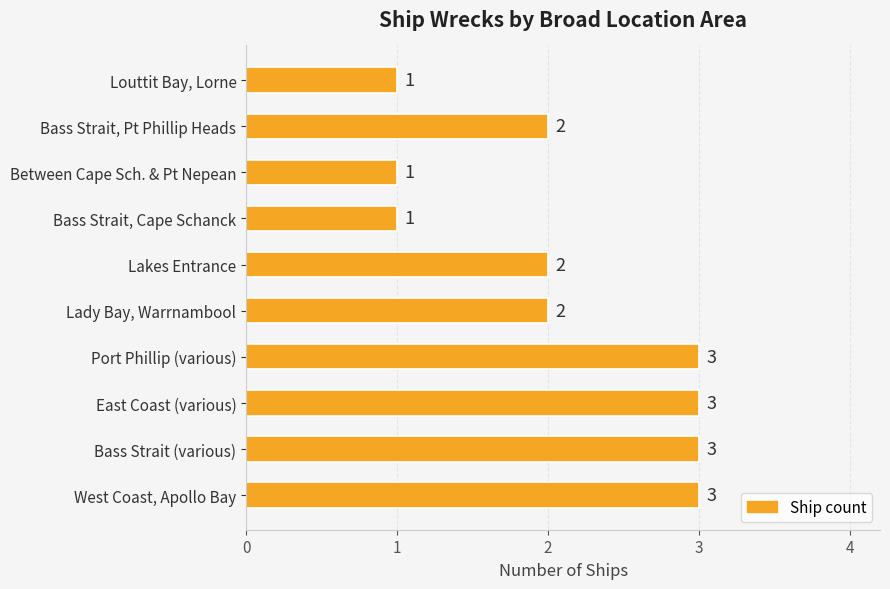

How many distinct data groups are displayed?

1